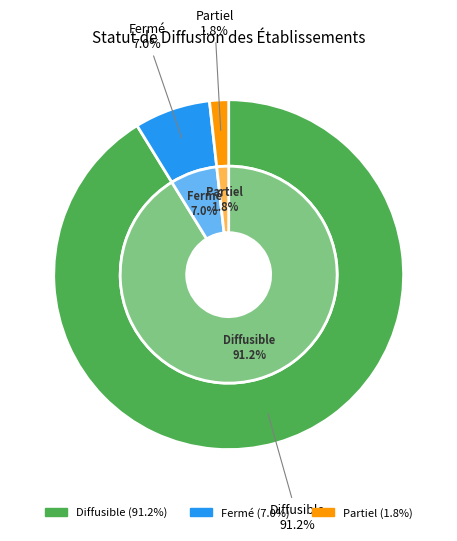

Count the number of slices in the pie.

3